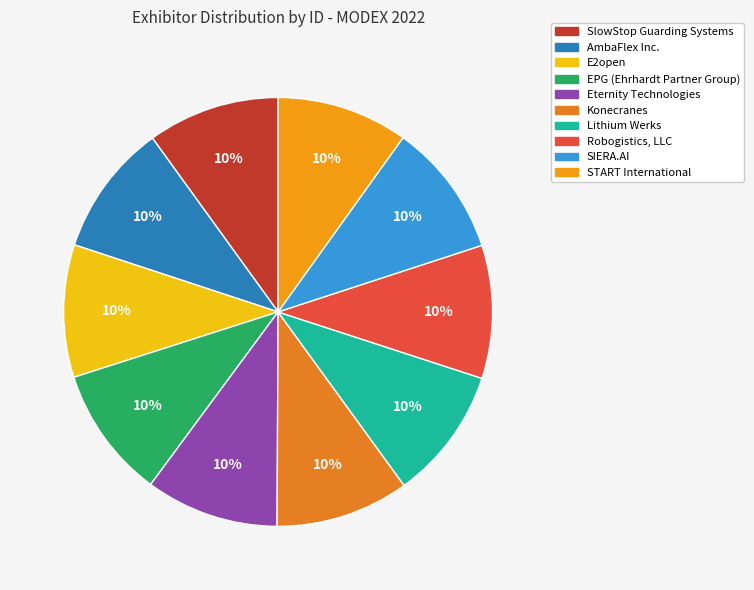

Does AmbaFlex Inc. account for over 50% of the chart?

No